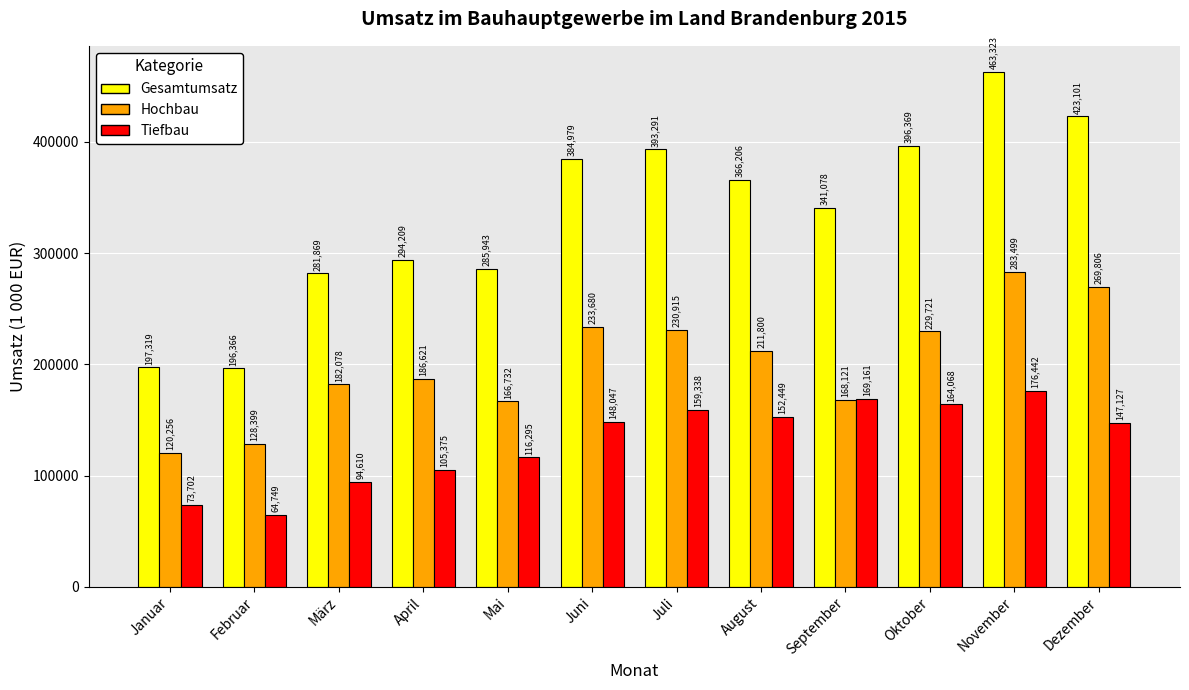

What is the spread (max minus min) of values at April?

188834